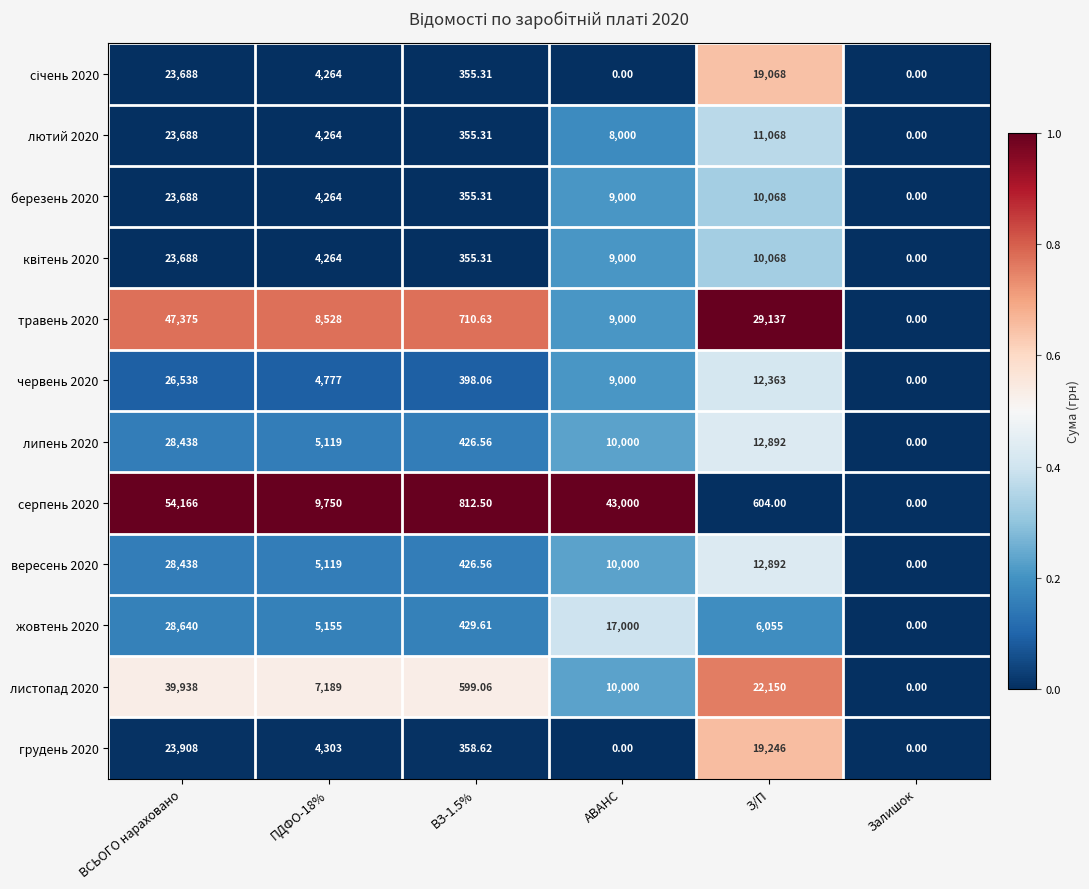

At which label does червень 2020 first exceed 9000?

ВСЬОГО нараховано